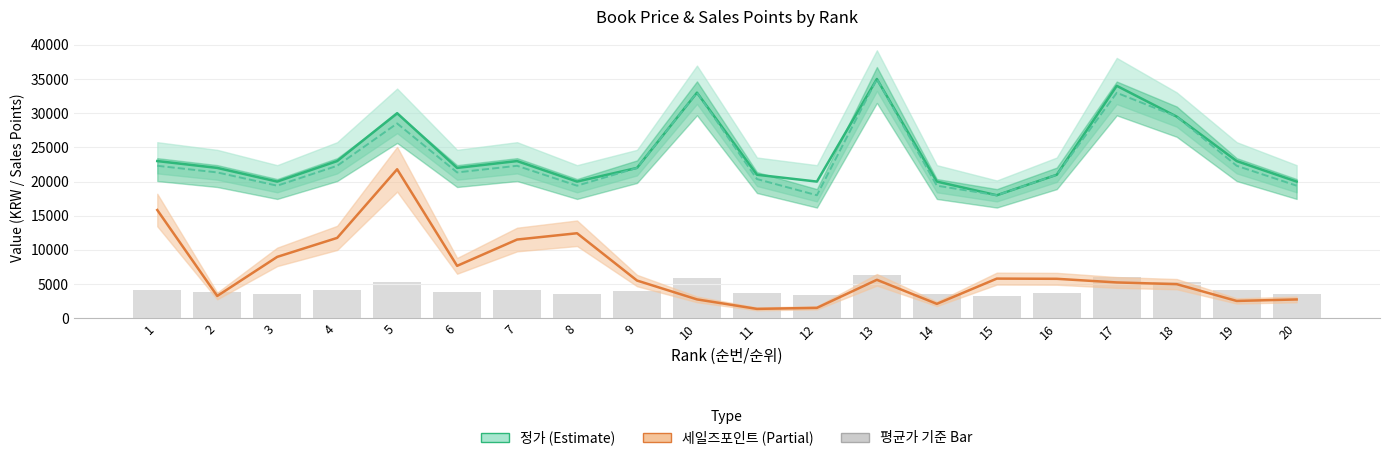

Reading right to left, what are all the values shown in this chart?

정가 (Line): 20=20000.0	19=23000.0	18=29500.0	17=34000.0	16=21000.0	15=18000.0	14=20000.0	13=35000.0	12=20000.0	11=21000.0	10=33000.0	9=22000.0	8=20000.0	7=23000.0	6=22000.0	5=30000.0	4=23000.0	3=20000.0	2=22000.0	1=23000.0
판매가 (Line): 20=19400.0	19=22310.0	18=29500.0	17=32980.0	16=21000.0	15=18000.0	14=19400.0	13=35000.0	12=18000.0	11=20370.0	10=33000.0	9=22000.0	8=19400.0	7=22310.0	6=21340.0	5=28500.0	4=22310.0	3=19400.0	2=21340.0	1=22310.0
세일즈포인트 (Line): 20=2765.0	19=2548.0	18=5001.5	17=5253.5	16=5785.5	15=5813.5	14=2121.0	13=5638.5	12=1536.5	11=1386.0	10=2775.5	9=5530.0	8=12446.0	7=11525.5	6=7679.0	5=21801.5	4=11767.0	3=8991.5	2=3276.0	1=15844.5
평균가 기준 (Bar): 20=3546.0	19=4077.9	18=5310.0	17=6028.2	16=3780.0	15=3240.0	14=3546.0	13=6300.0	12=3420.0	11=3723.3	10=5940.0	9=3960.0	8=3546.0	7=4077.9	6=3900.6	5=5265.0	4=4077.9	3=3546.0	2=3900.6	1=4077.9